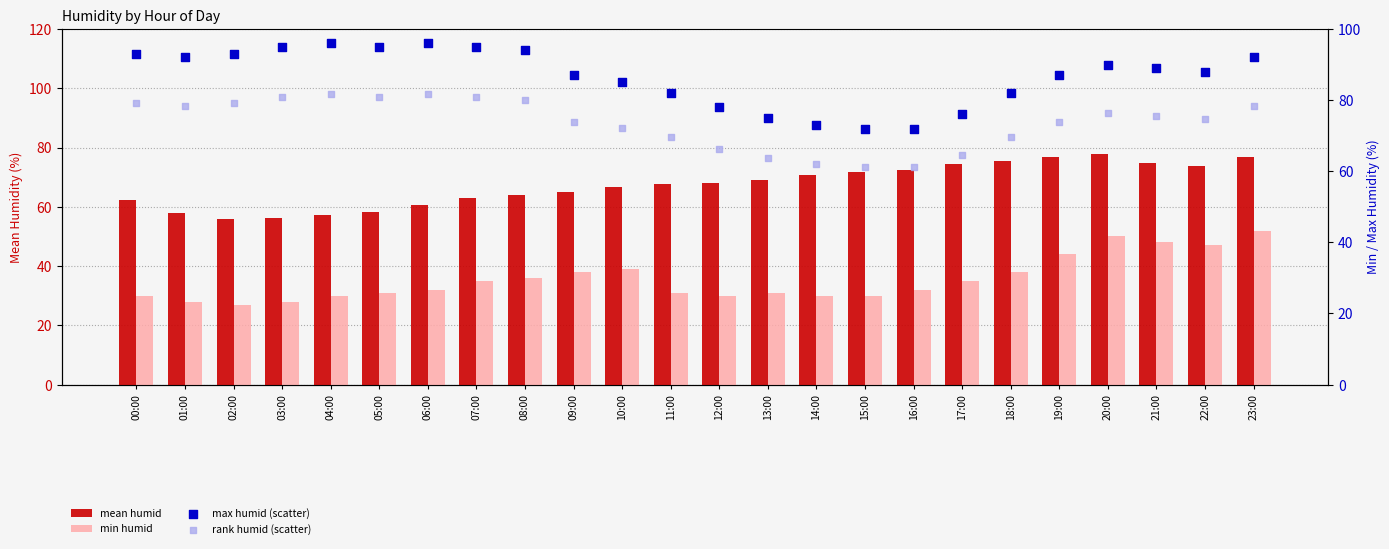

Which series has the largest total across all categories?

max humid (scatter)